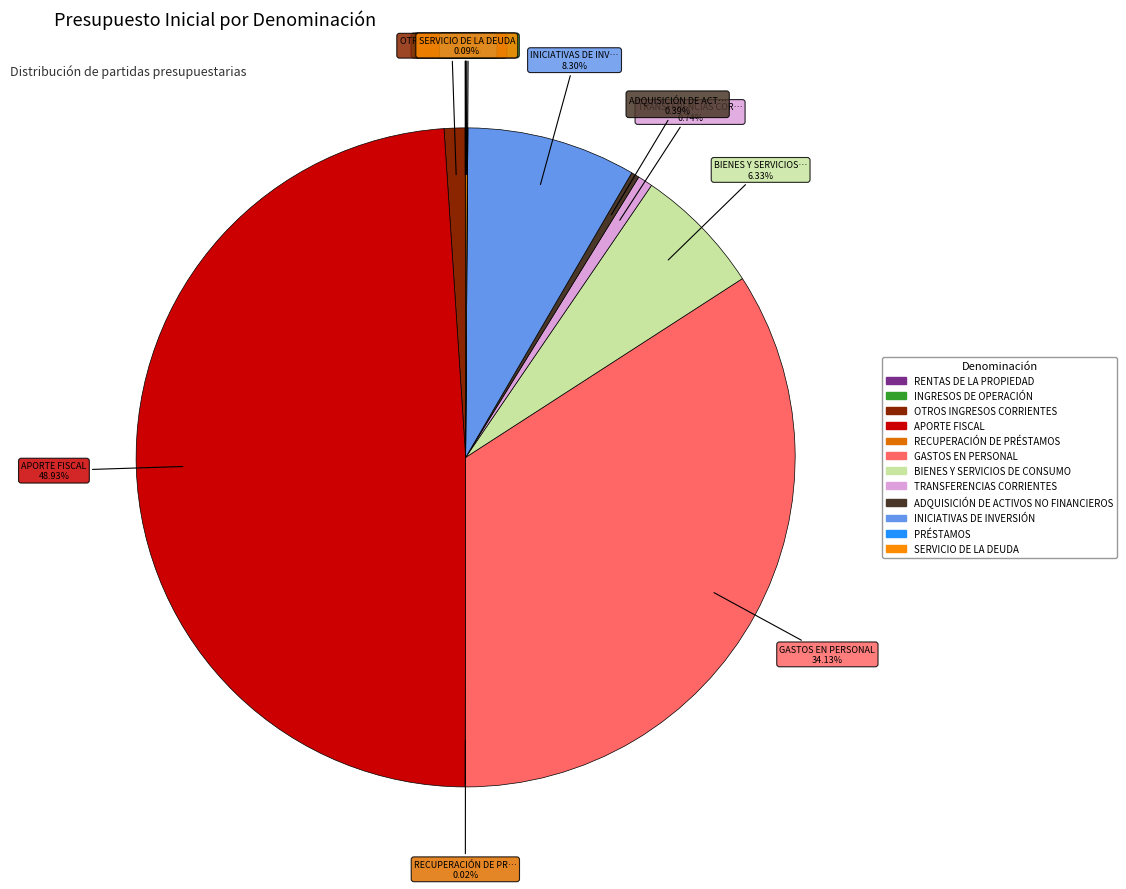

Between BIENES Y SERVICIOS DE CONSUMO and TRANSFERENCIAS CORRIENTES, which is larger?

BIENES Y SERVICIOS DE CONSUMO